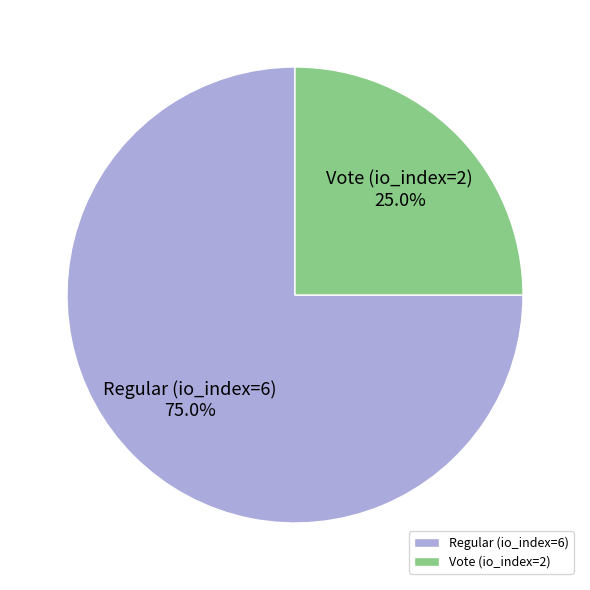

Combined, do Regular (io_index=6) and Vote (io_index=2) account for over 50%?

Yes